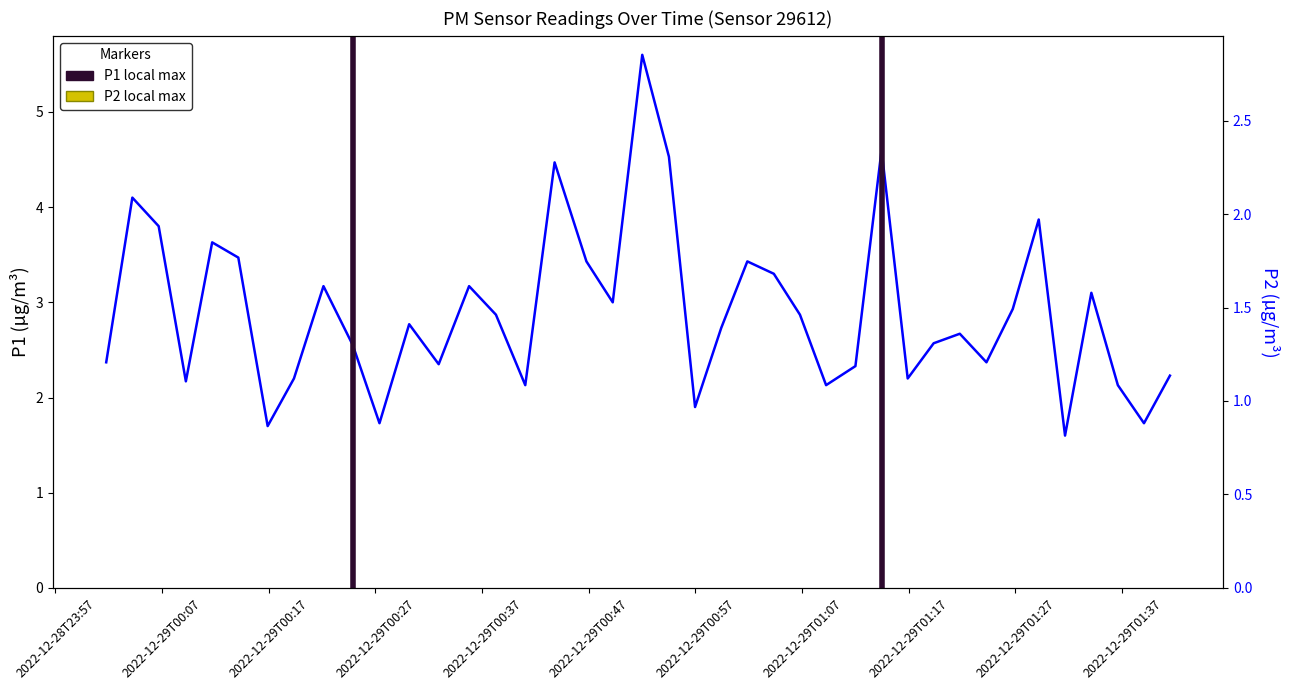

True or false: P2 has more than 2 points higher than both neighbors.

True